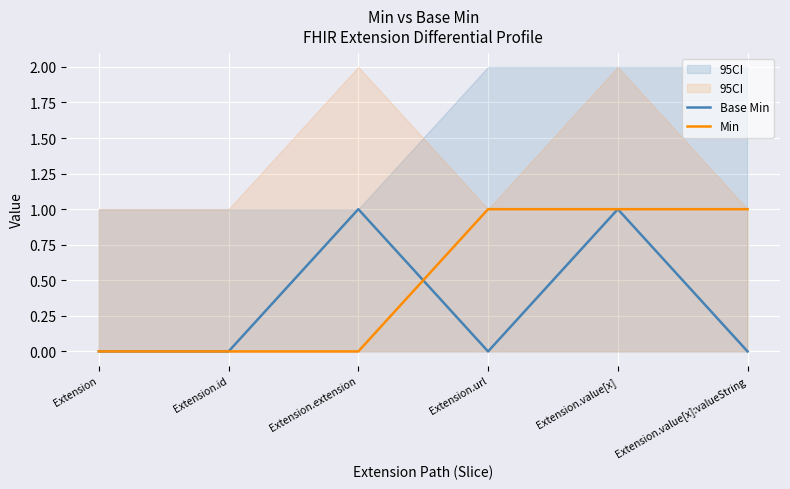

List the series in order of their peak value, highest first.

Base Min, Min